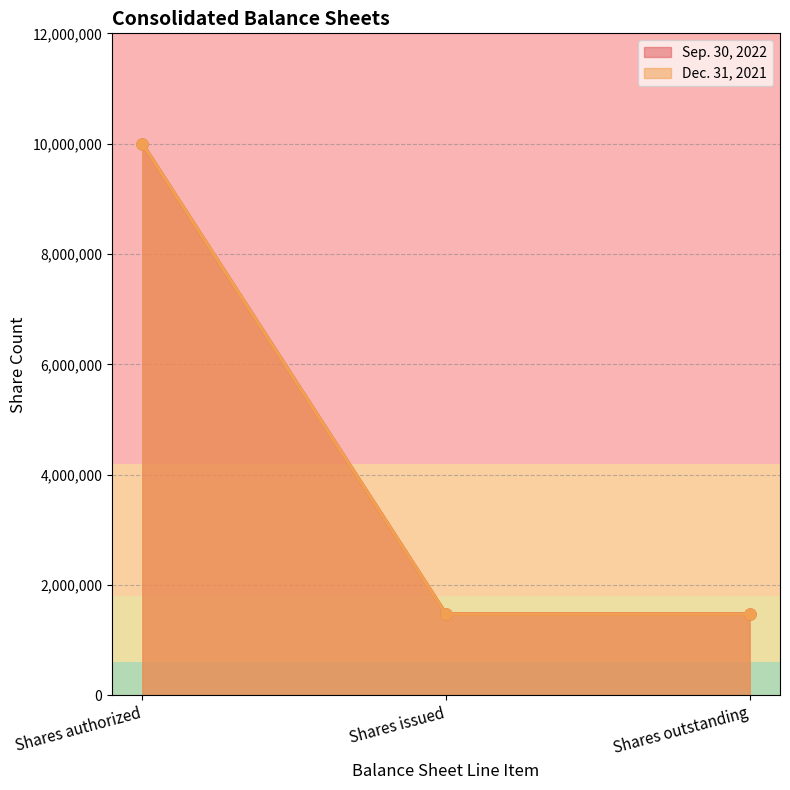

True or false: Sep. 30, 2022 has more than 1 interior local peaks.

False